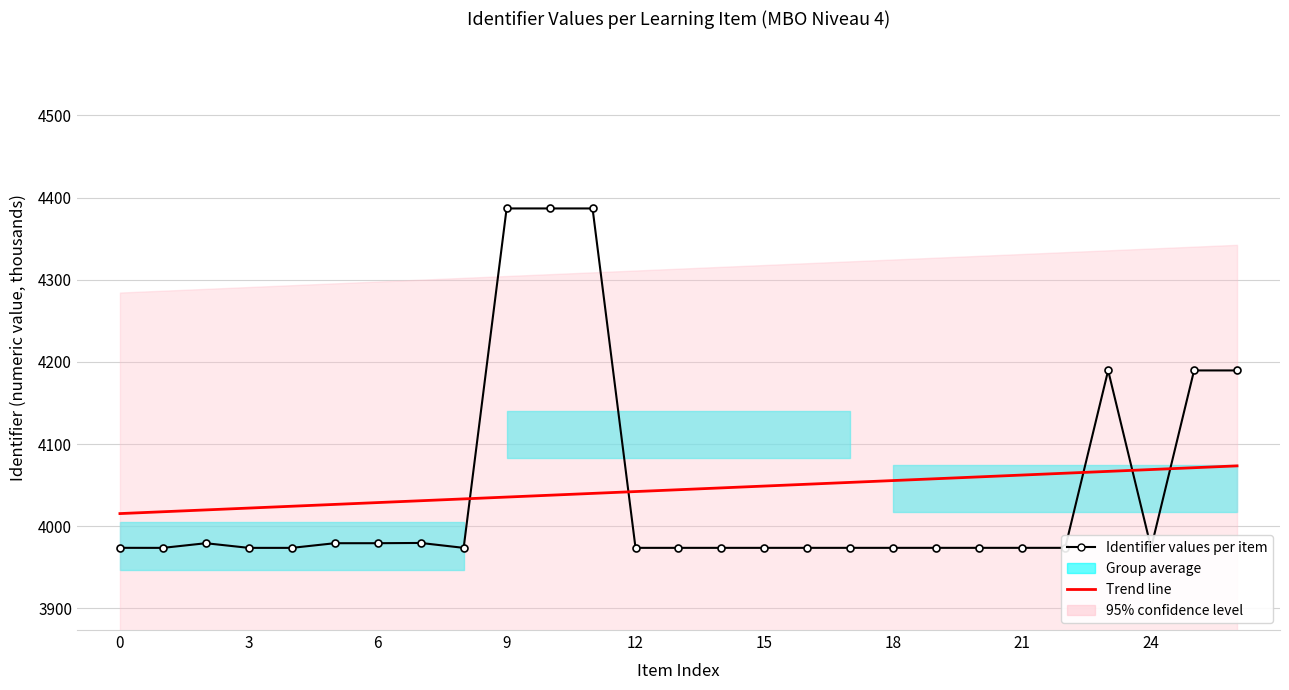

True or false: Identifier values per item has a value of 3973.7 at 3.

True